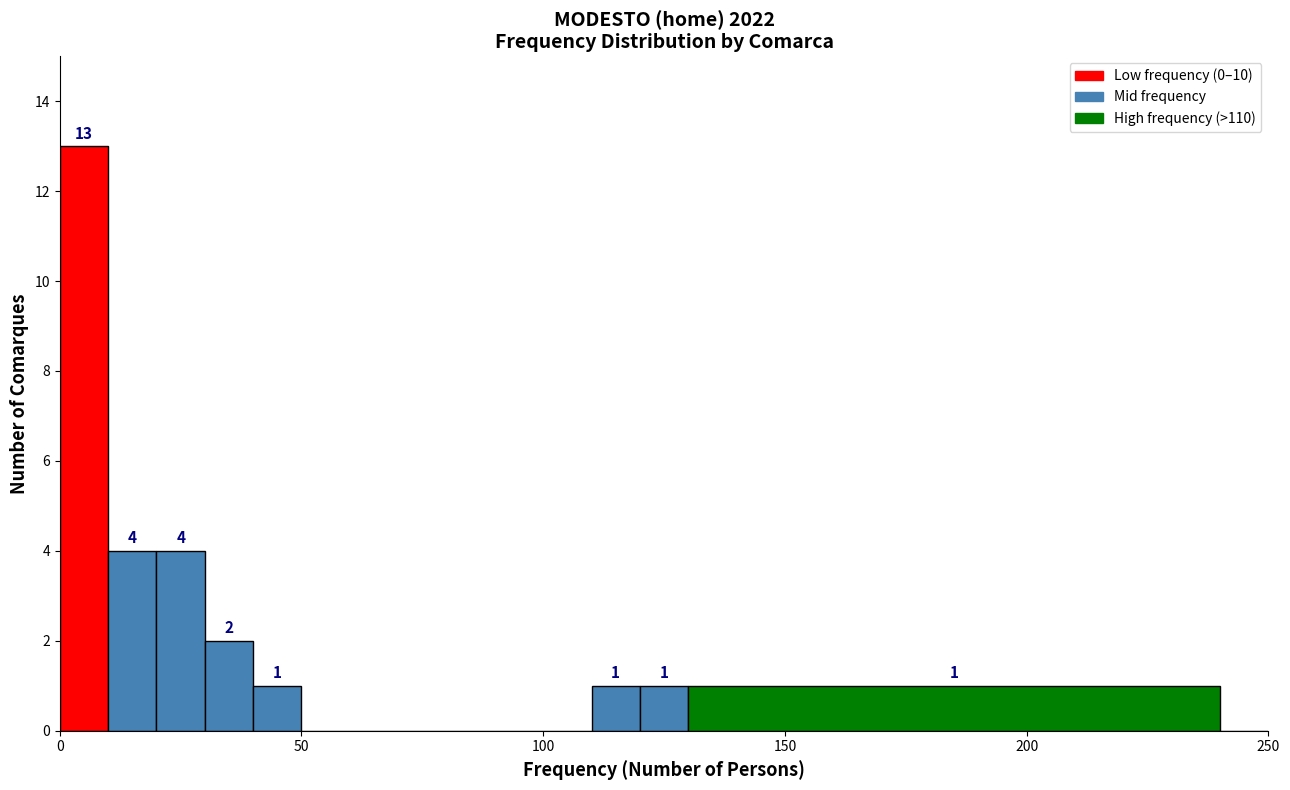

Around what value on the x-axis is the tallest bar? Give the approximate position of its centre, as read against the axis.

5